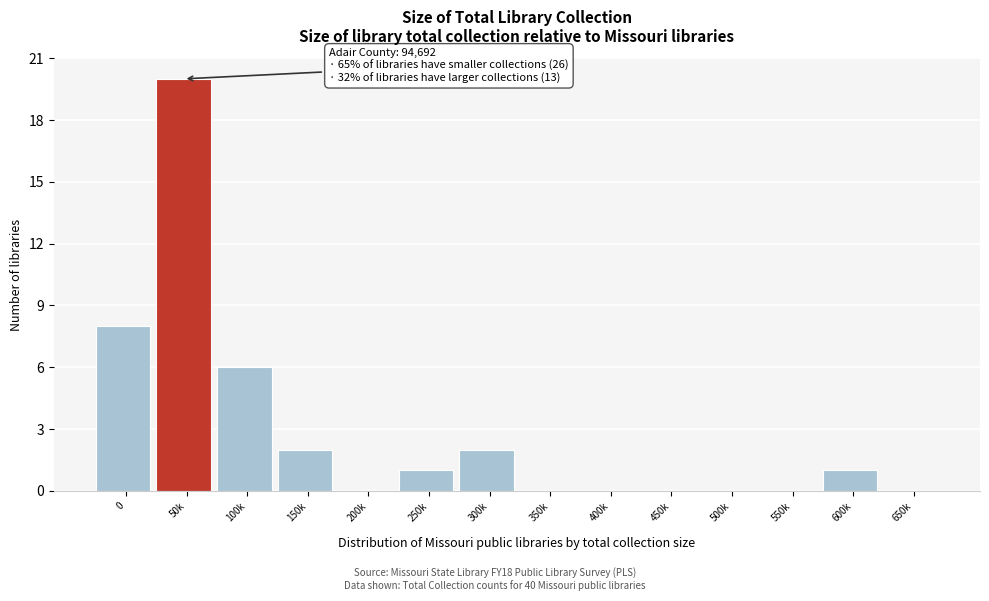

Reading left to right, transcribe all the data shown in this chart.

0=8	50k=20	100k=6	150k=2	200k=0	250k=1	300k=2	350k=0	400k=0	450k=0	500k=0	550k=0	600k=1	650k=0